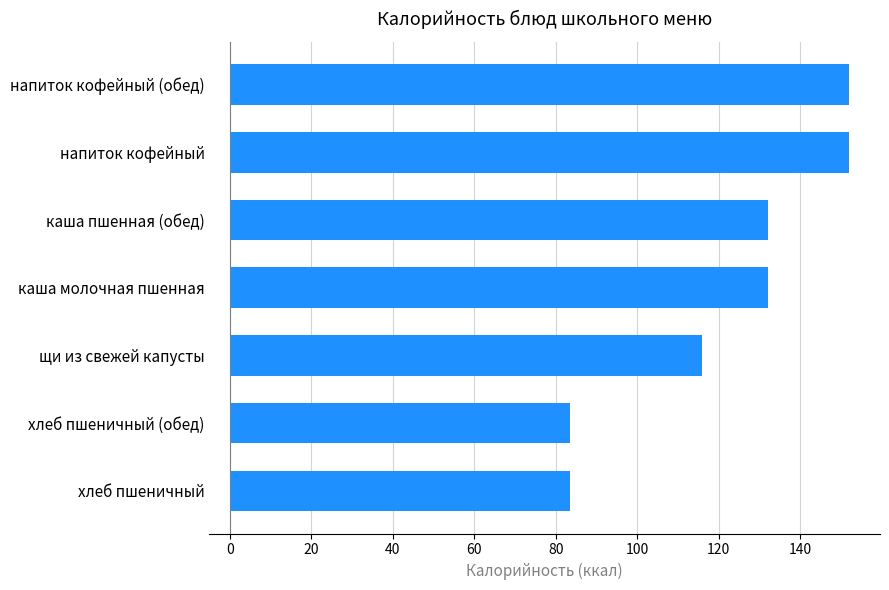

Read the value at хлеб пшеничный.

83.6